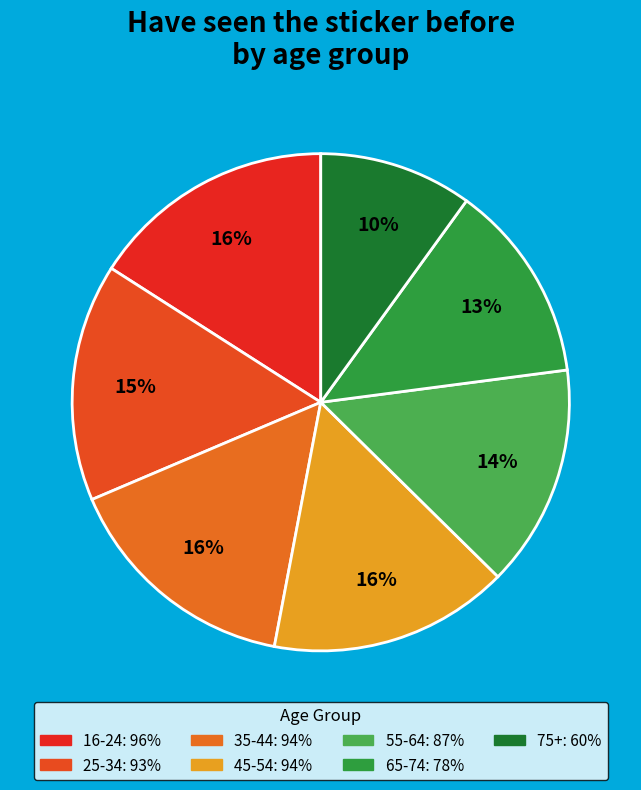

The 65-74 slice represents 13% of the pie. True or false?

True